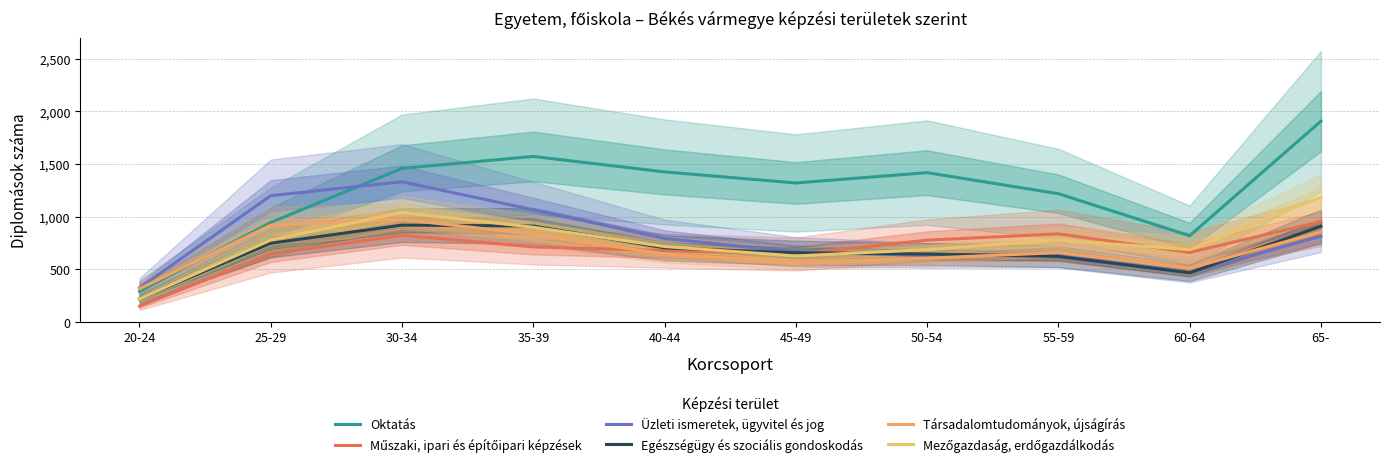

What is the difference between the maximum and minimum values in the Mezőgazdaság, erdőgazdálkodás series?

966.4